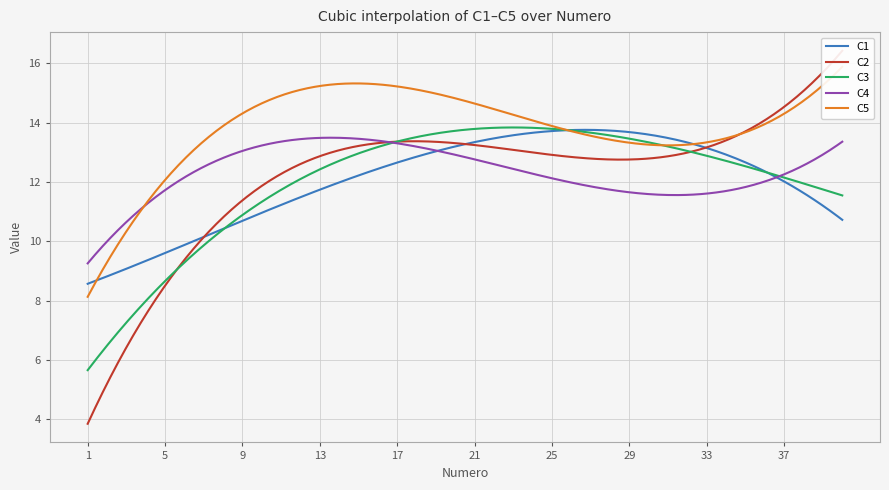

What is the minimum value for C3?

5.7